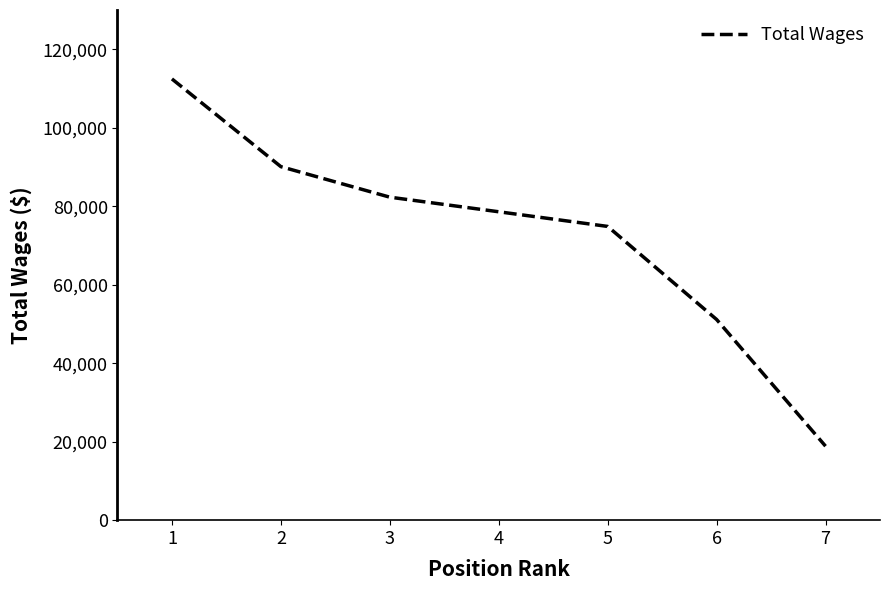

Is it true that the value at 1 is 112434?

True